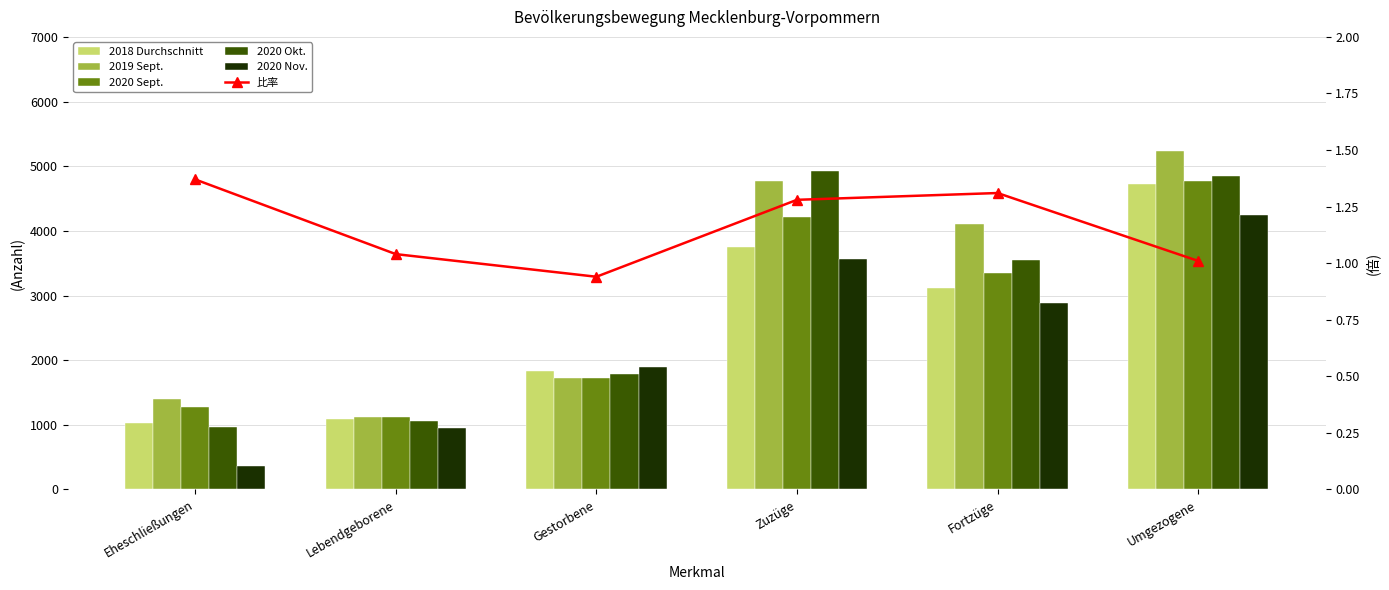

Reading right to left, transcribe all the data shown in this chart.

2018 Durchschnitt: Umgezogene=4722.0	Fortzüge=3117.0	Zuzüge=3746.0	Gestorbene=1829.0	Lebendgeborene=1086.0	Eheschließungen=1023.0
2019 Sept.: Umgezogene=5228.0	Fortzüge=4099.0	Zuzüge=4778.0	Gestorbene=1717.0	Lebendgeborene=1127.0	Eheschließungen=1404.0
2020 Sept.: Umgezogene=4772.0	Fortzüge=3350.0	Zuzüge=4220.0	Gestorbene=1725.0	Lebendgeborene=1119.0	Eheschließungen=1276.0
2020 Okt.: Umgezogene=4855.0	Fortzüge=3551.0	Zuzüge=4919.0	Gestorbene=1788.0	Lebendgeborene=1056.0	Eheschließungen=969.0
2020 Nov.: Umgezogene=4250.0	Fortzüge=2888.0	Zuzüge=3571.0	Gestorbene=1889.0	Lebendgeborene=949.0	Eheschließungen=359.0
比率: Umgezogene=1.0	Fortzüge=1.3	Zuzüge=1.3	Gestorbene=0.9	Lebendgeborene=1.0	Eheschließungen=1.4